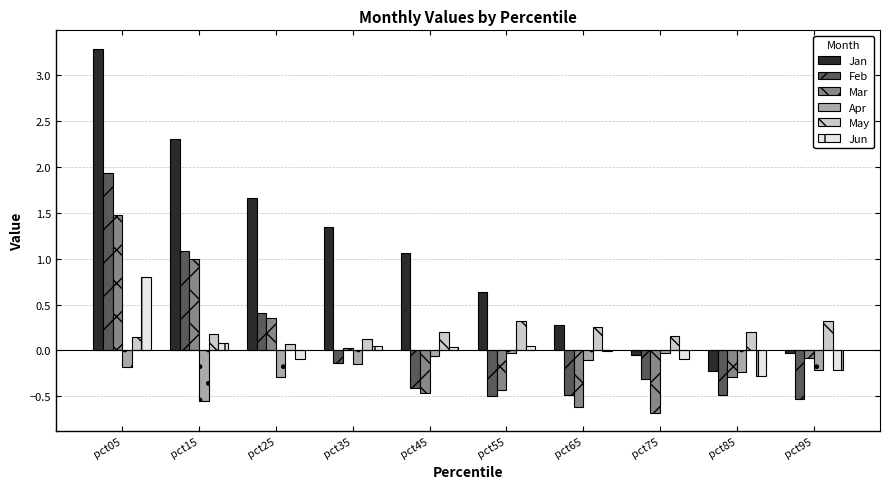

What is the sum of all Feb values?

0.5